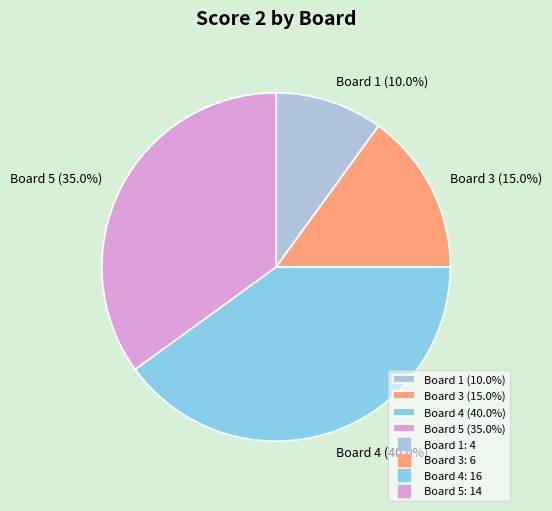

Which has a higher value, Board 3 (15.0%) or Board 5 (35.0%)?

Board 5 (35.0%)